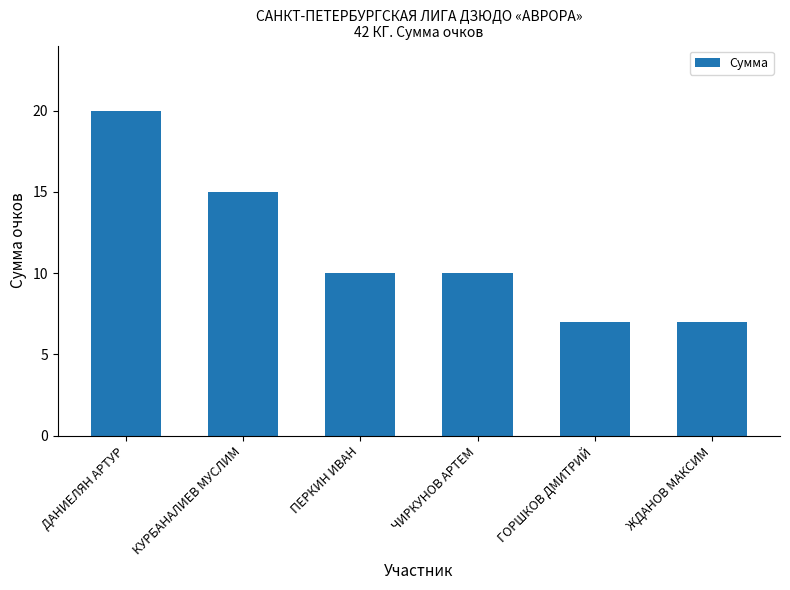

What is the difference between the maximum and minimum values?

13